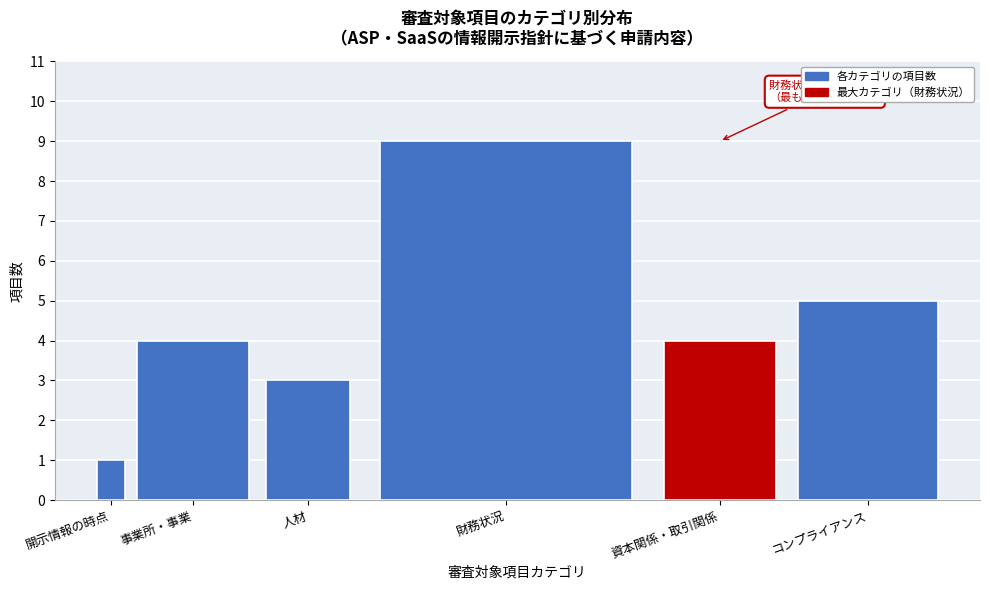

Reading left to right, extract all data points from this chart.

開示情報の時点=1	事業所・事業=4	人材=3	財務状況=9	資本関係・取引関係=4	コンプライアンス=5